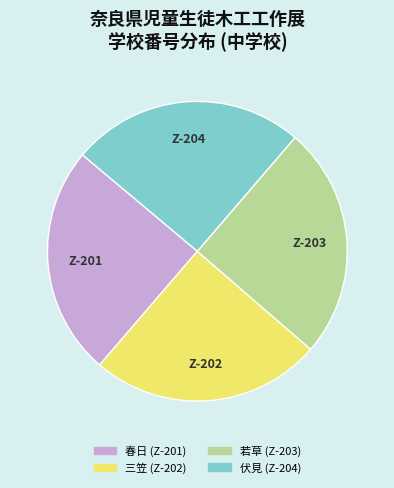

Count the number of slices in the pie.

4